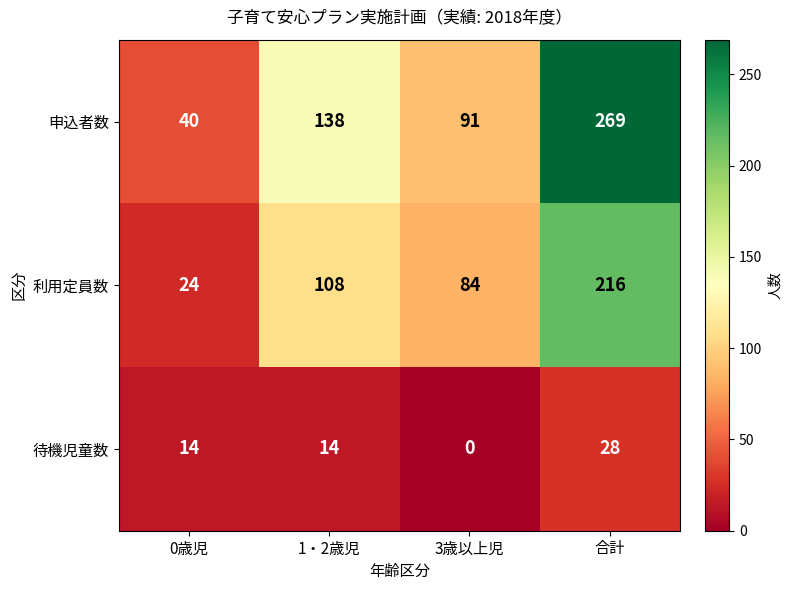

What is the approximate value of 申込者数 at 3歳以上児, to the nearest 10?

90